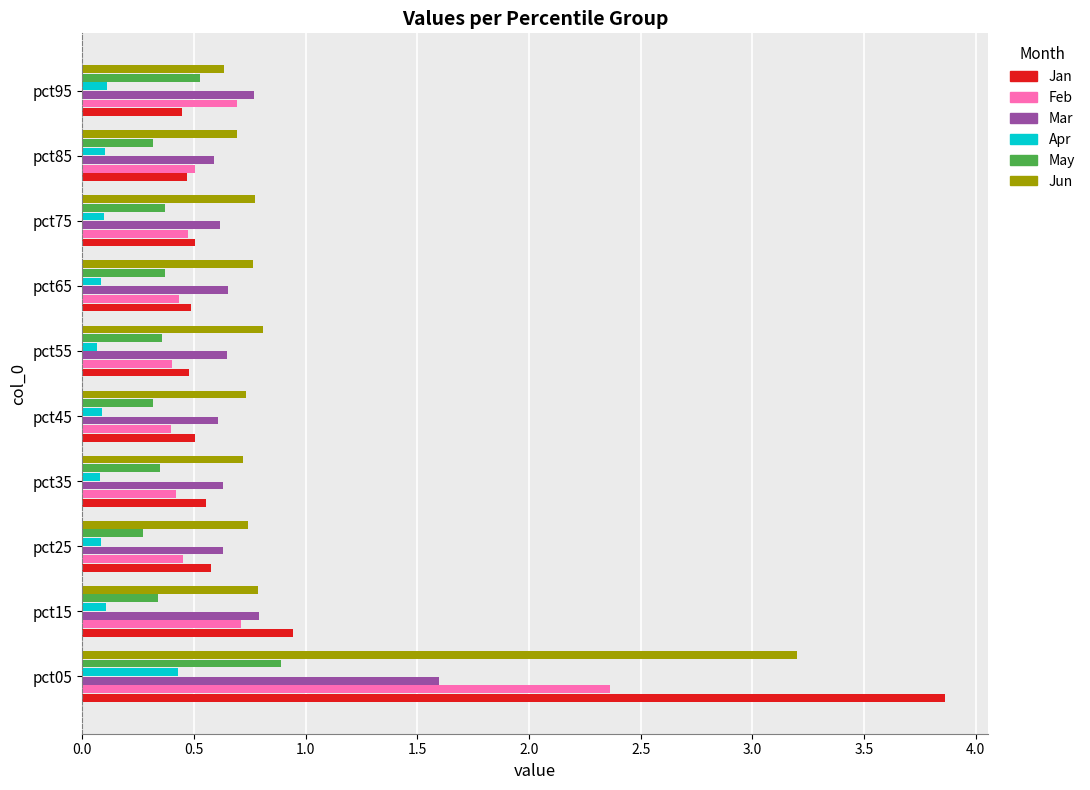

The value of Mar at pct05 is 1.6. True or false?

True